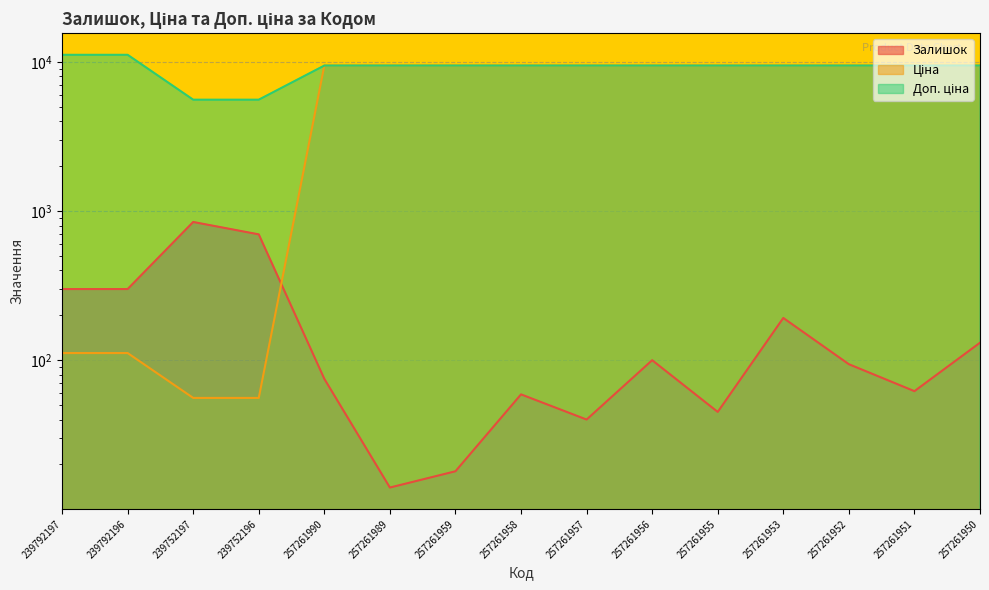

At which label is Залишок closest to 429?

239792197